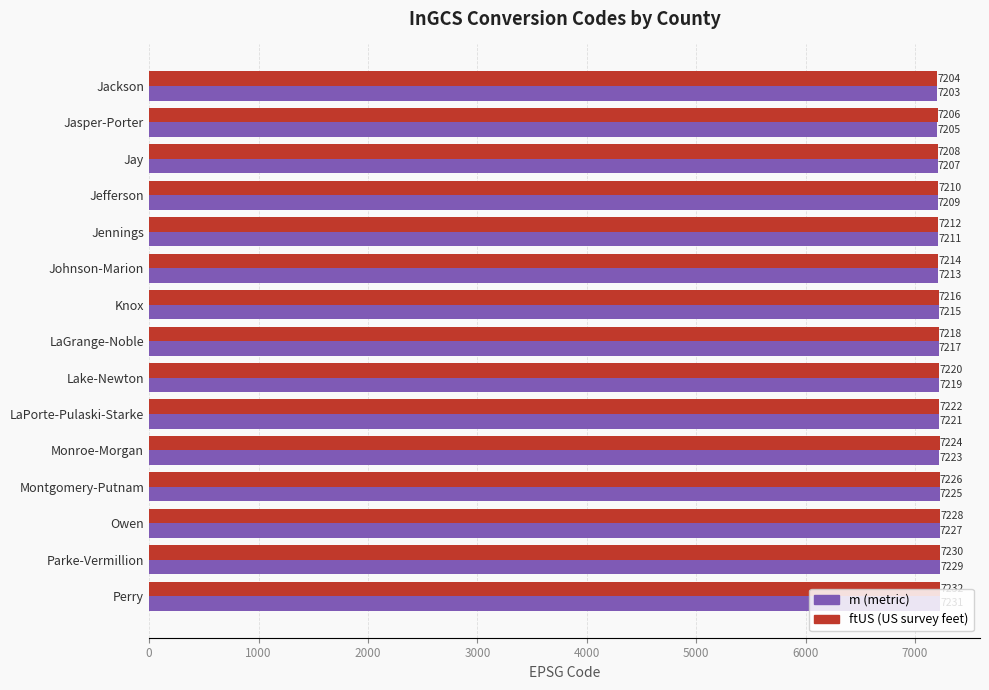

What is the total value across all series at Parke-Vermillion?

14459